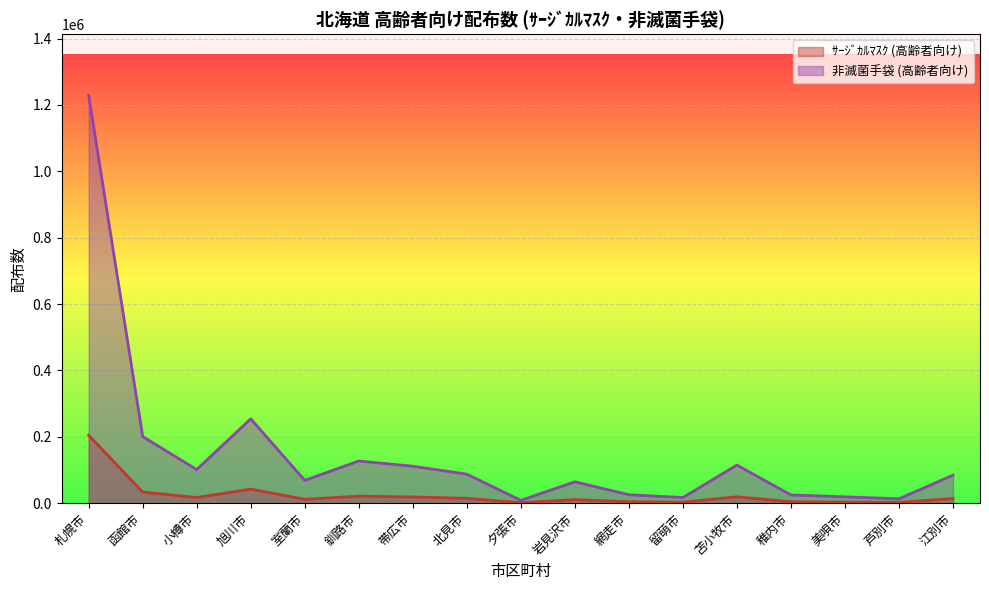

Where is ｻｰｼﾞｶﾙﾏｽｸ (高齢者向け) nearest to the value 103150?

旭川市